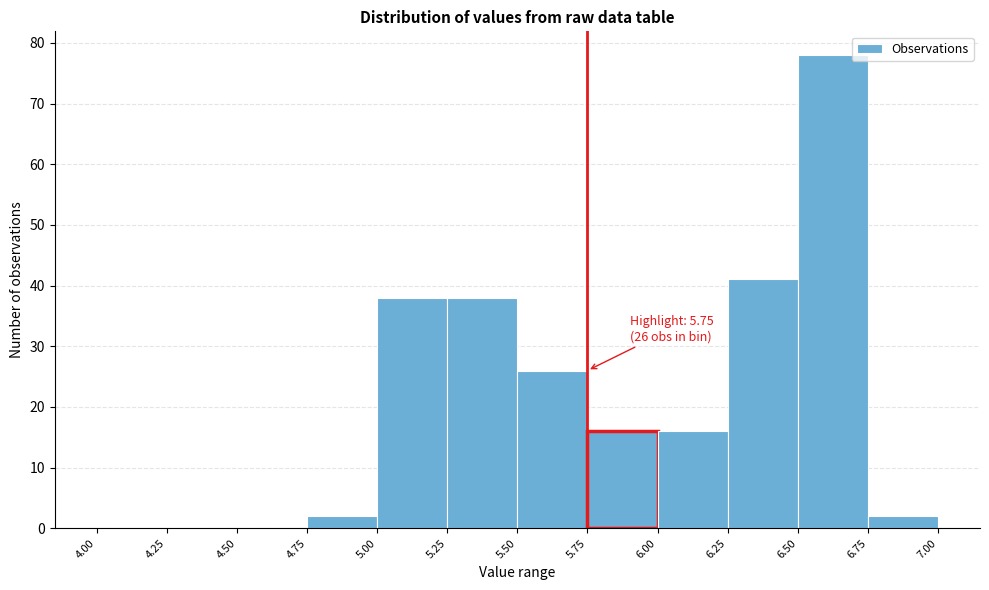

Over which range of the x-axis is the bar tallest?

6.50 to 6.75